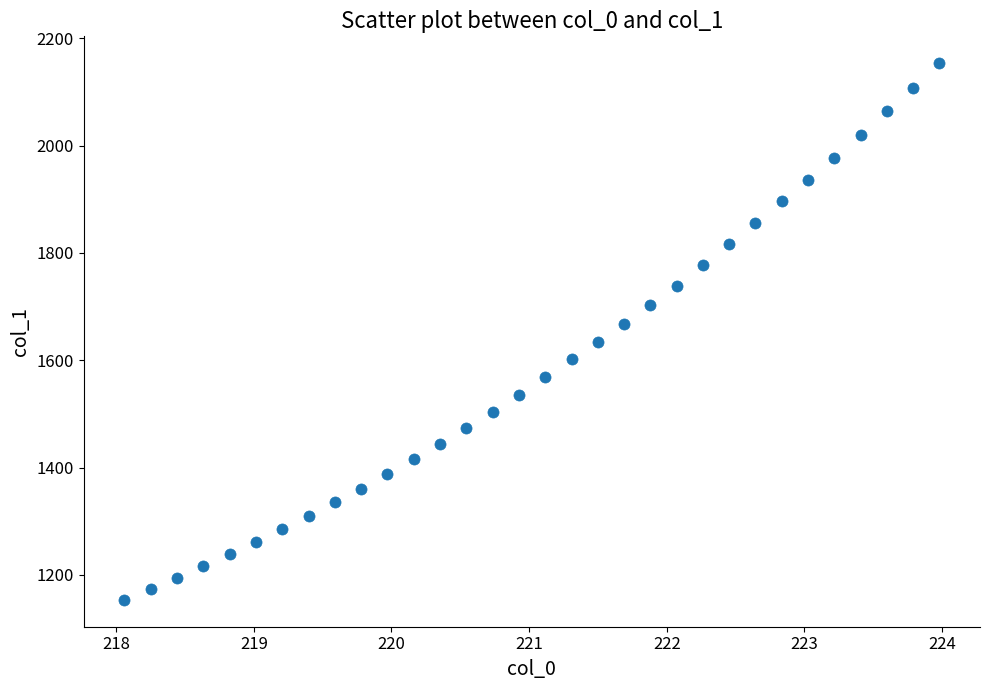

What is the range of Y values (max minus min)?

1000.5